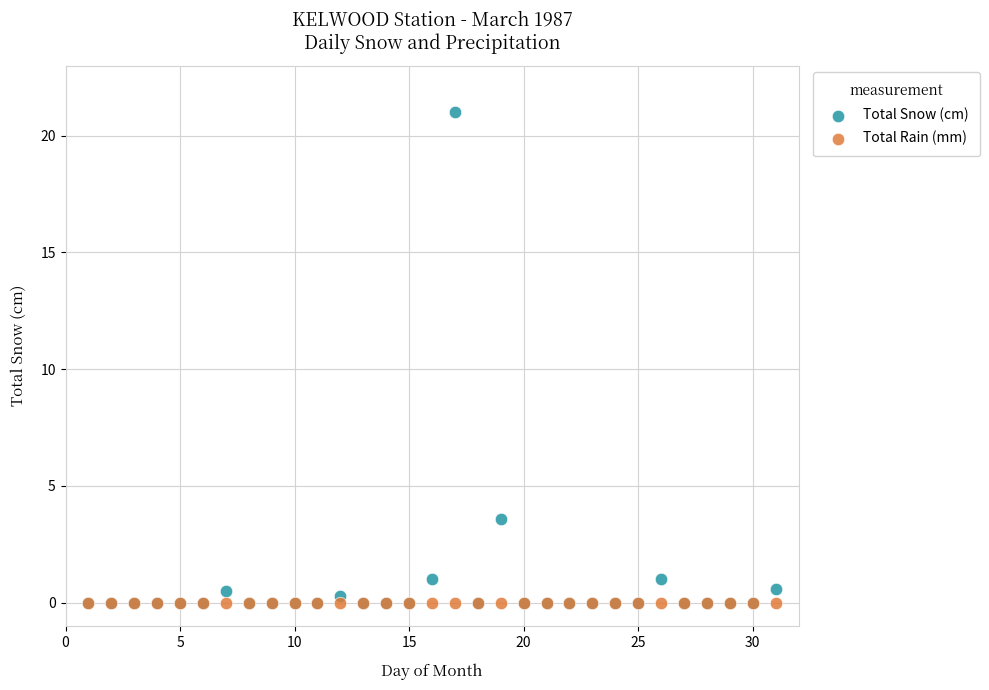

In the Total Snow (cm) series, what Y value is closest to 10?

3.6